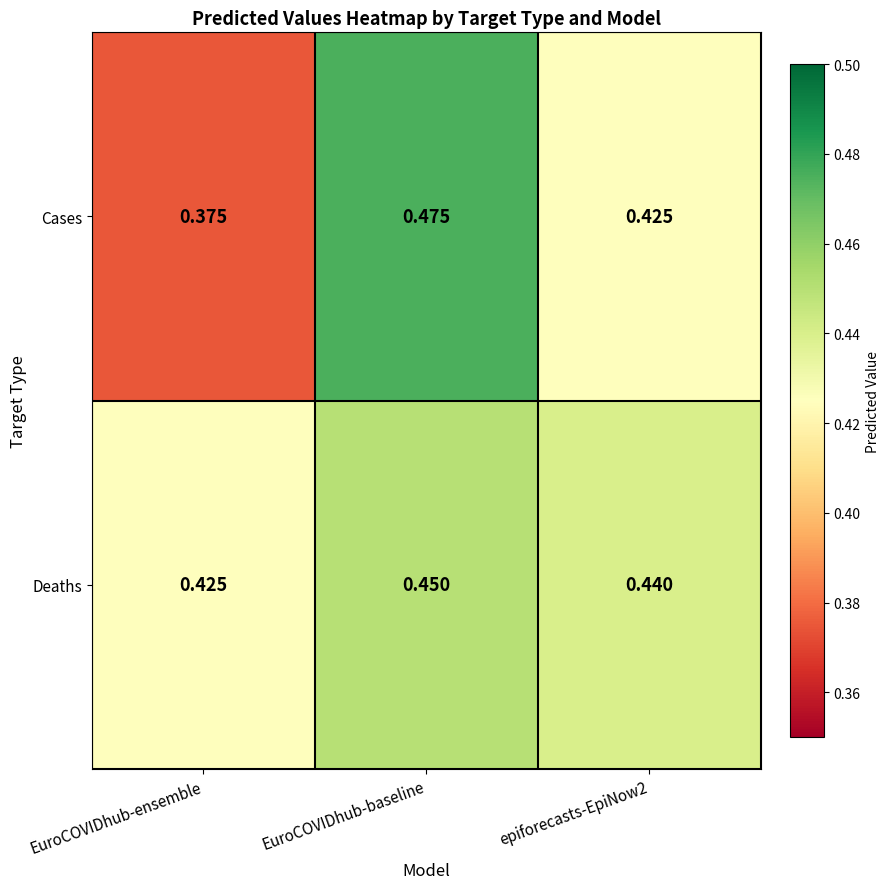

Which series has the largest total across all categories?

Deaths